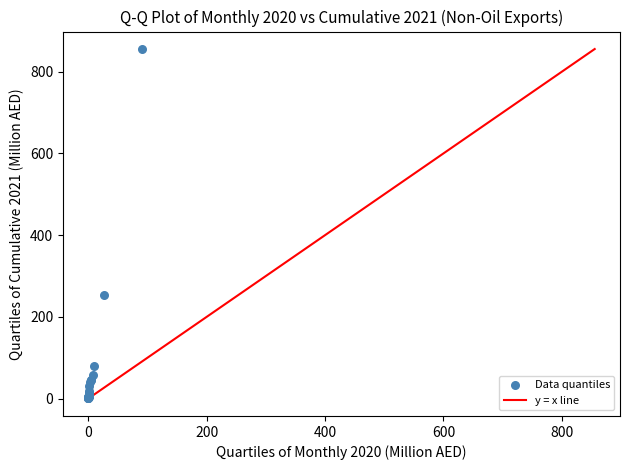

What Y value in the scatter plot is closest to 427?

253.2